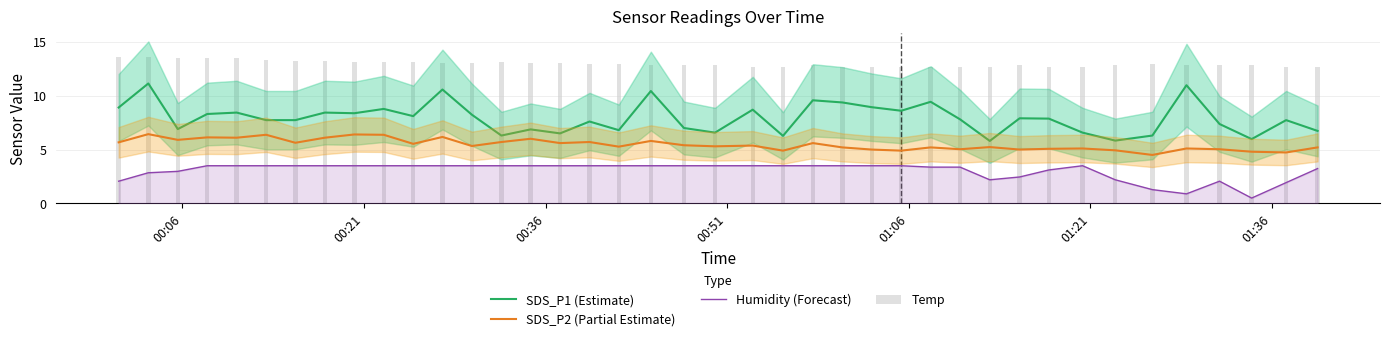

Is it true that Temp equals 17.2 at 36?

False